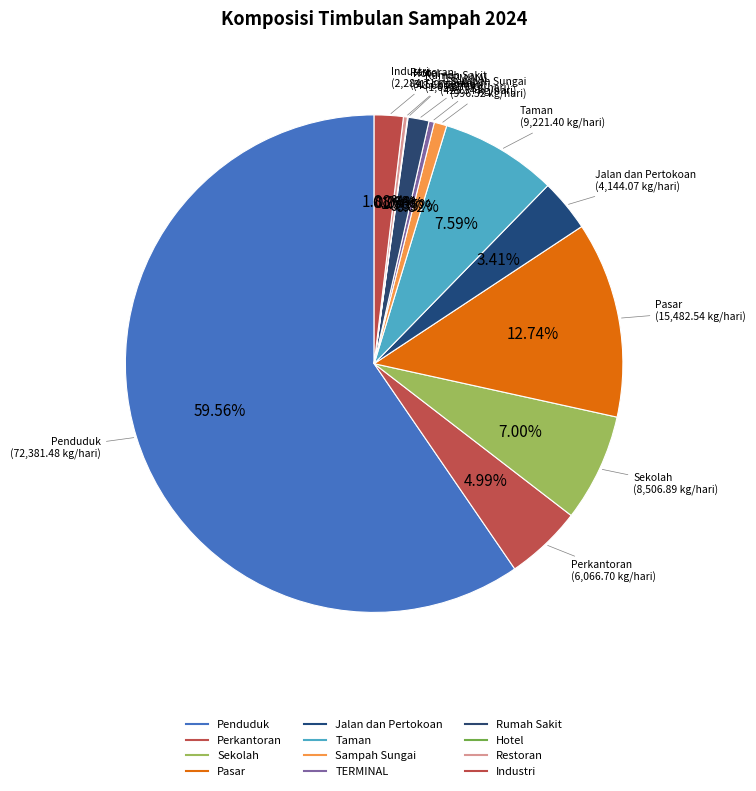

What is the change in value from Sekolah to Hotel?

-8458.3